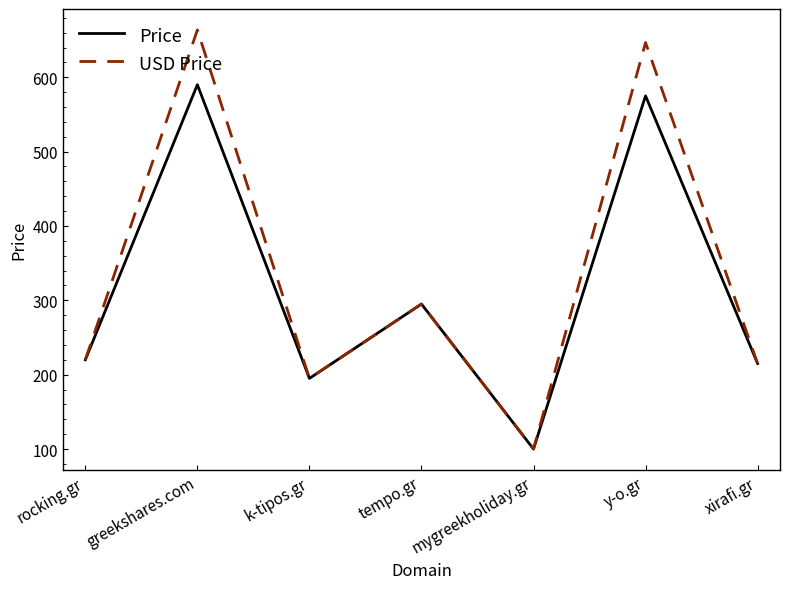

Is the value of Price at tempo.gr greater than the value of USD Price at rocking.gr?

Yes